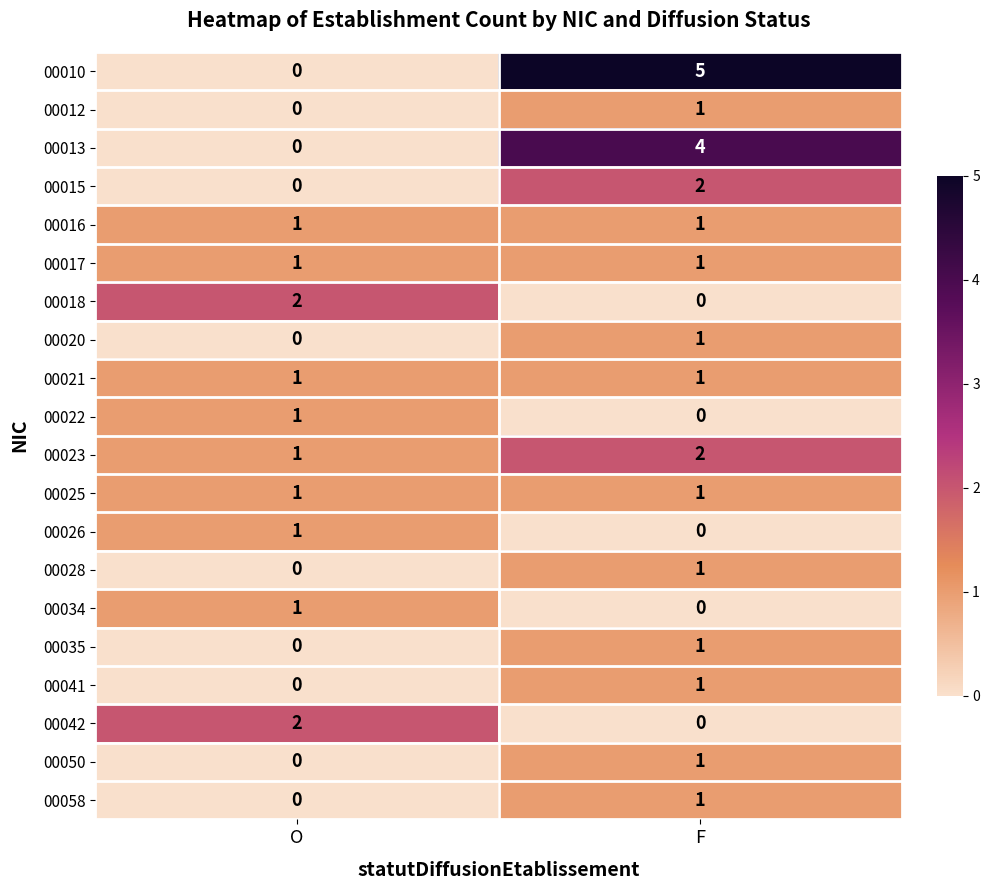

Where is 00050 nearest to the value 0?

O